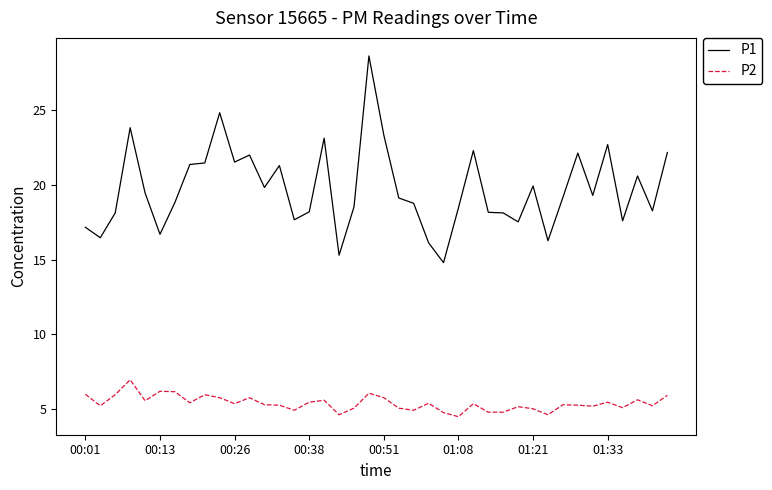

What is the highest value of the P2 series?

7.0